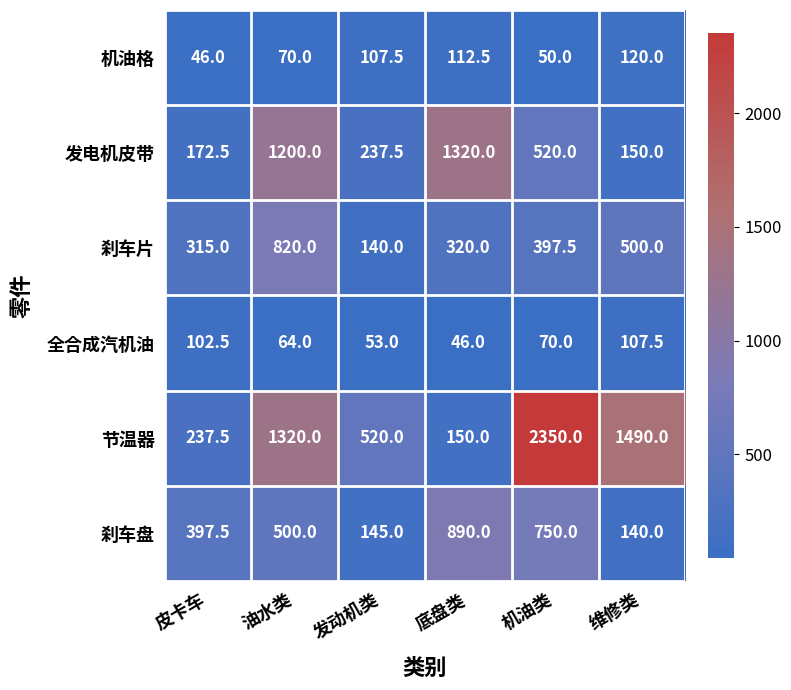

Which series has the largest total across all categories?

节温器